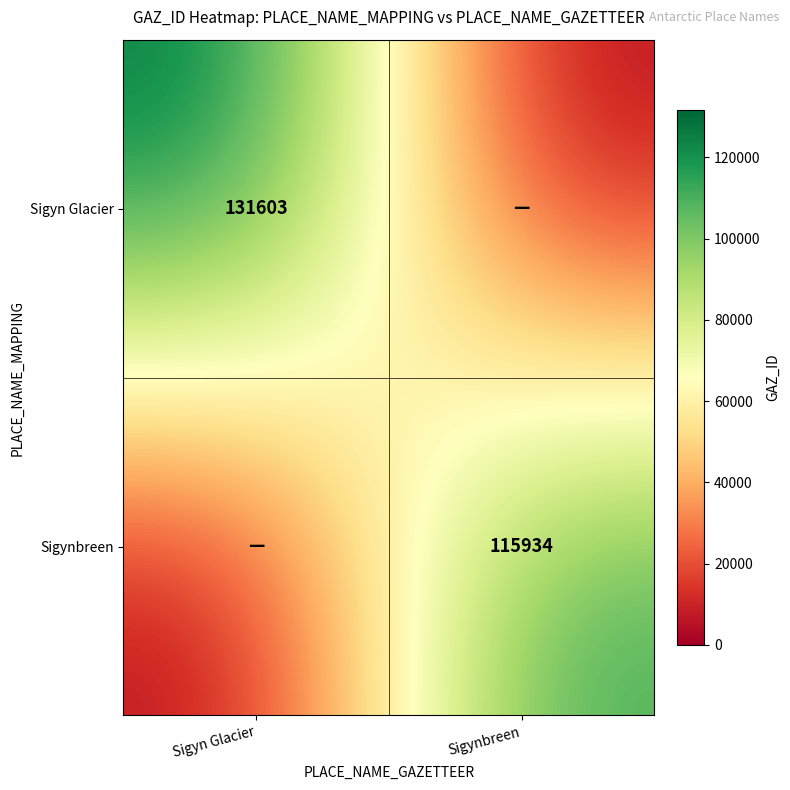

True or false: Sigyn Glacier has a value of 131603 at Sigyn Glacier.

True